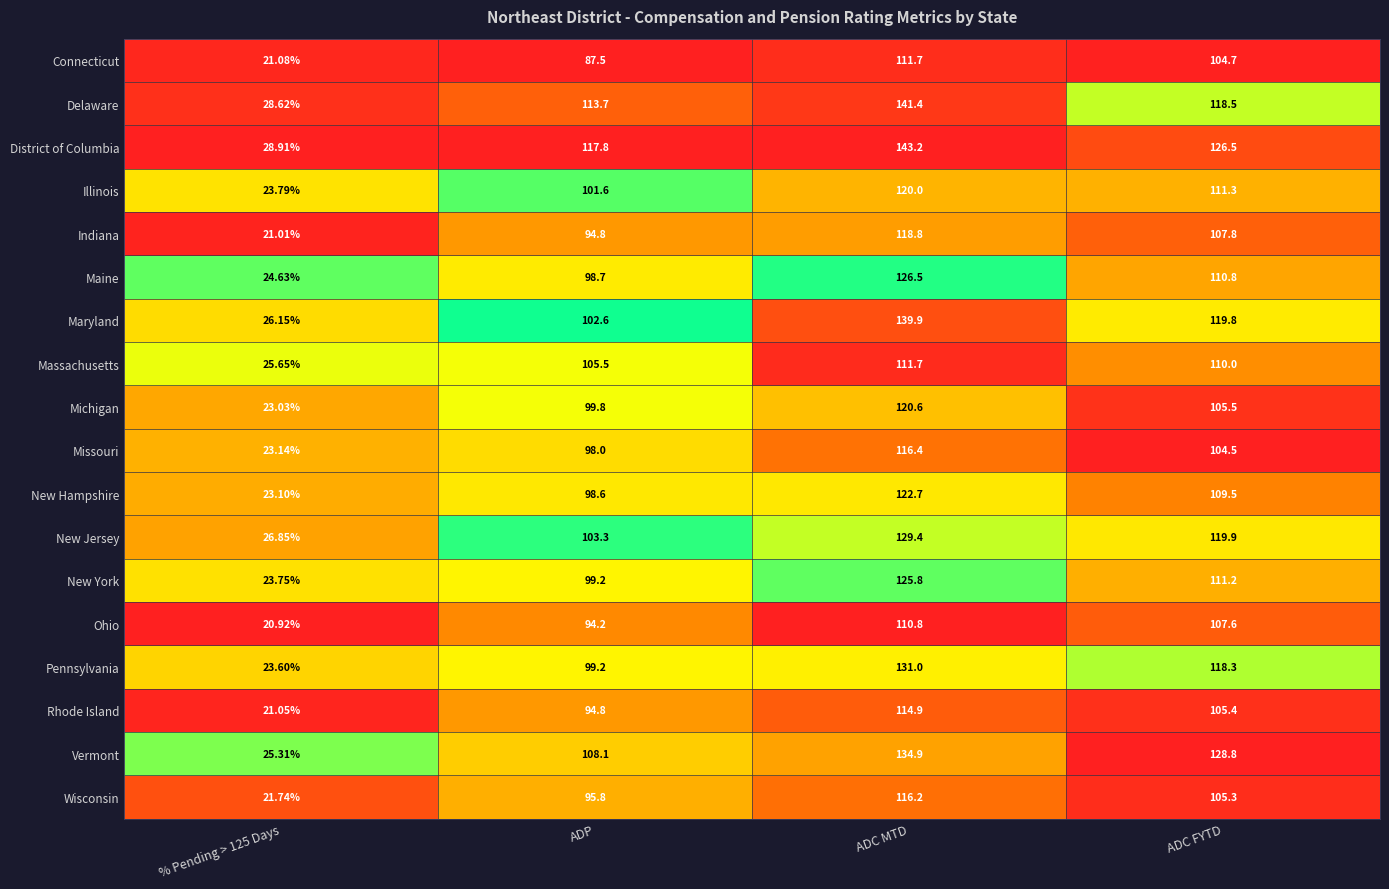

Is the value of New York at ADP greater than the value of Delaware at ADC MTD?

No